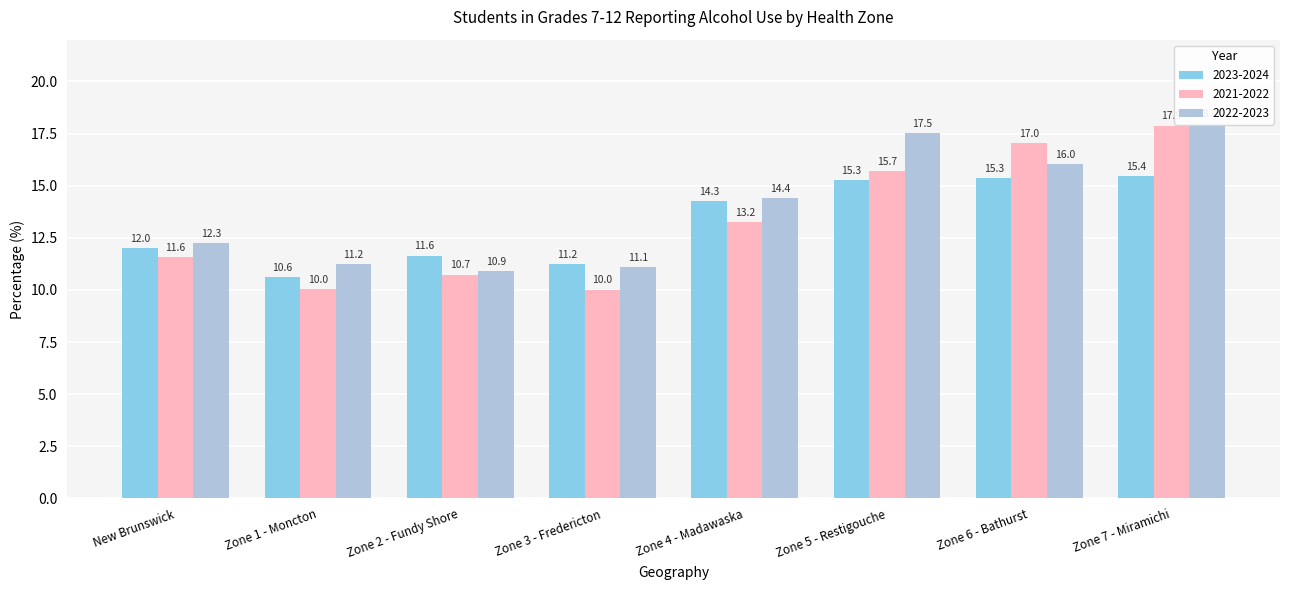

List the labels in order of 2021-2022 value, largest first.

Zone 7 - Miramichi, Zone 6 - Bathurst, Zone 5 - Restigouche, Zone 4 - Madawaska, New Brunswick, Zone 2 - Fundy Shore, Zone 1 - Moncton, Zone 3 - Fredericton